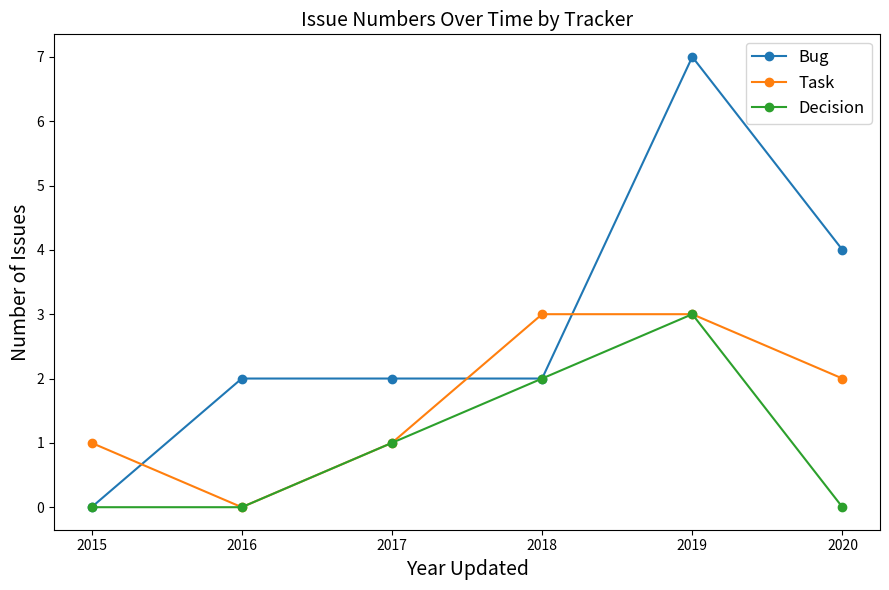

Which series ends up on top after the final intersection of Task and Bug?

Bug